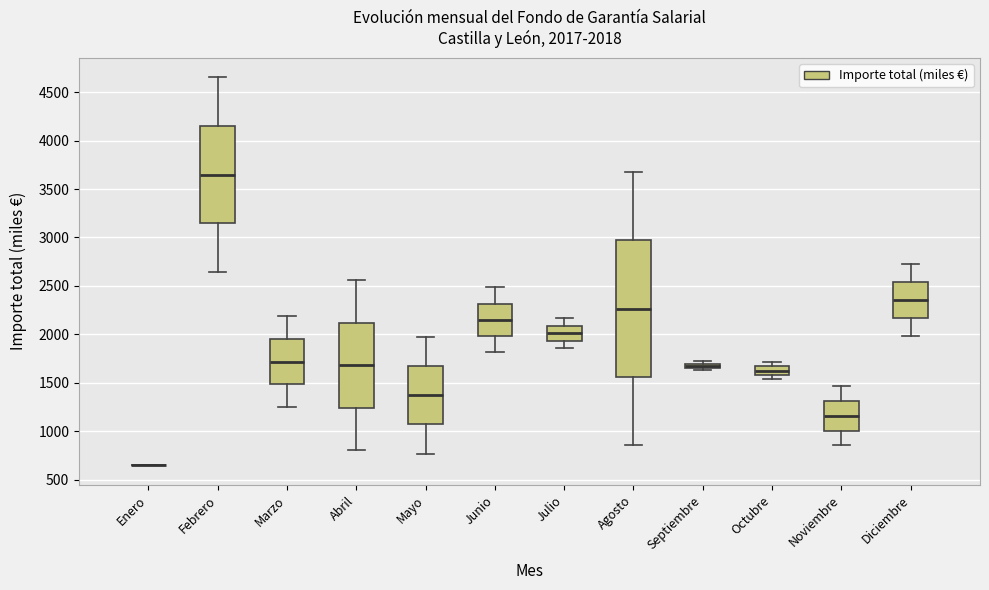

Comparing the boxes themselves (not the whiskers), which one is the tallest?

Agosto